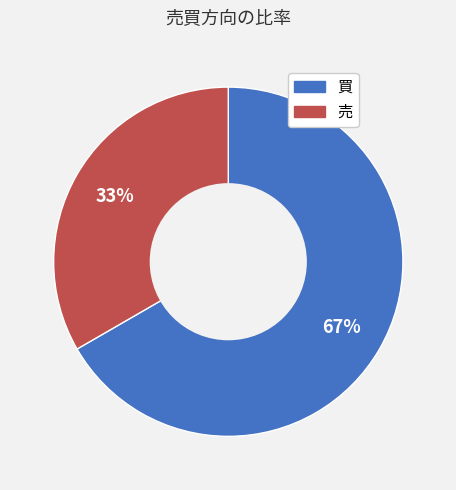

Do 売 and 買 together represent more than half of the pie?

Yes